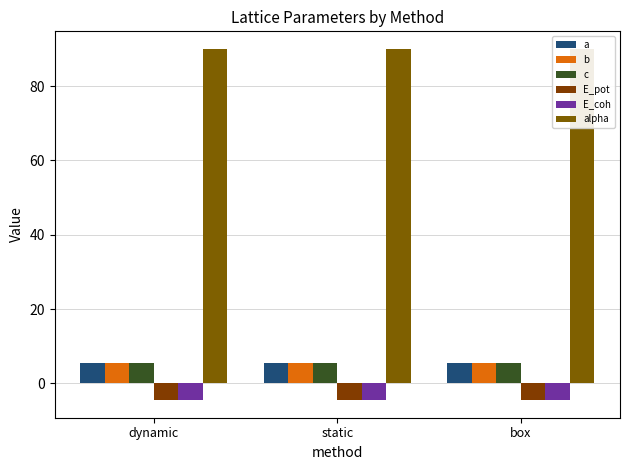

Is the value of b at box greater than the value of alpha at box?

No